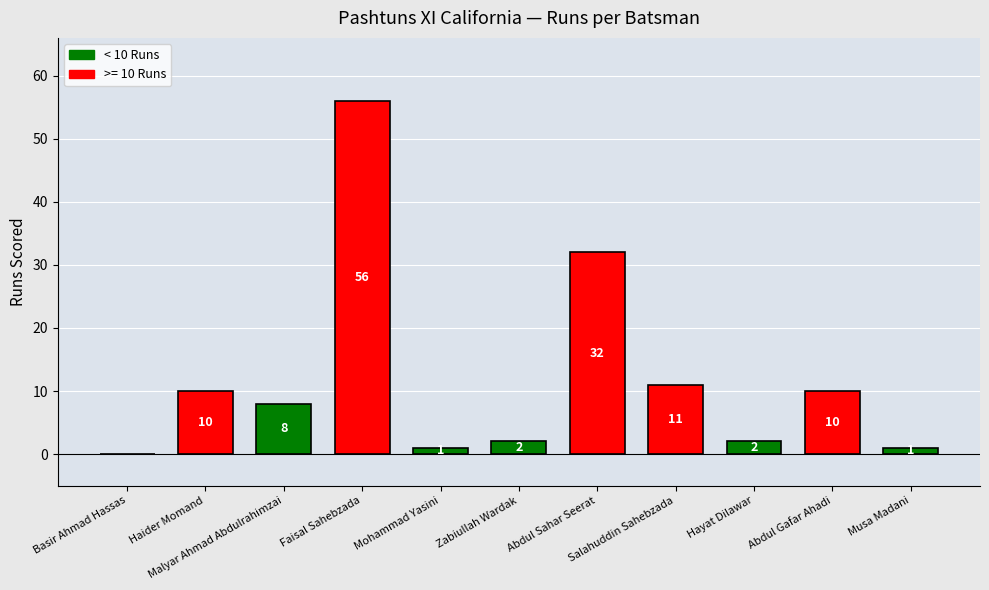

What is the sum of all values?

133